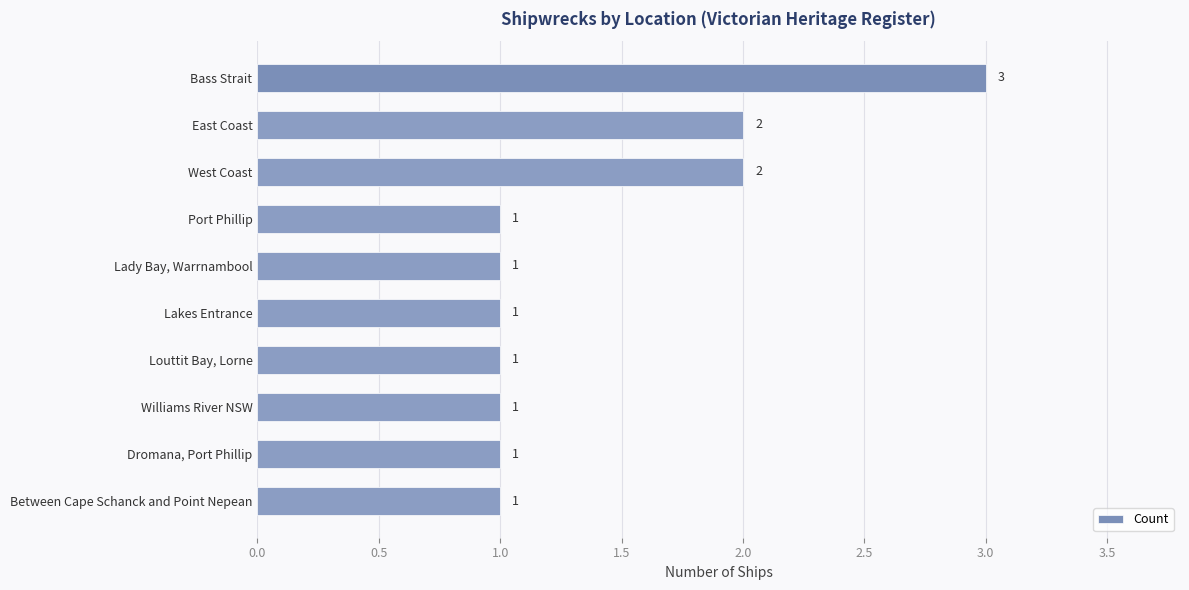

What position from the bottom is East Coast?

9